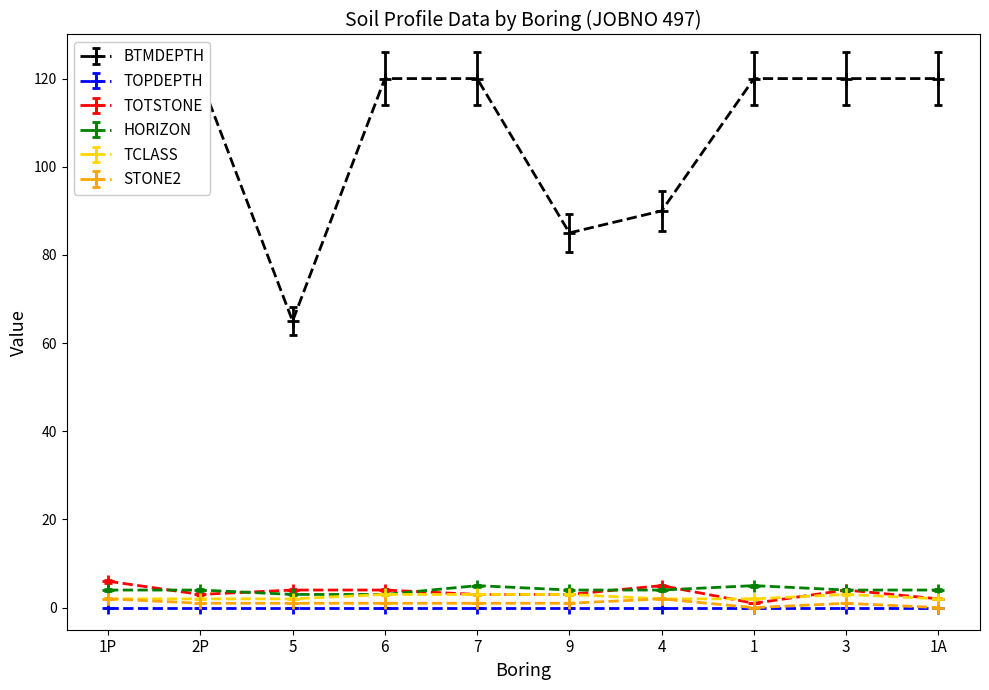

What is the difference between the maximum and minimum values in the TCLASS series?

1.0